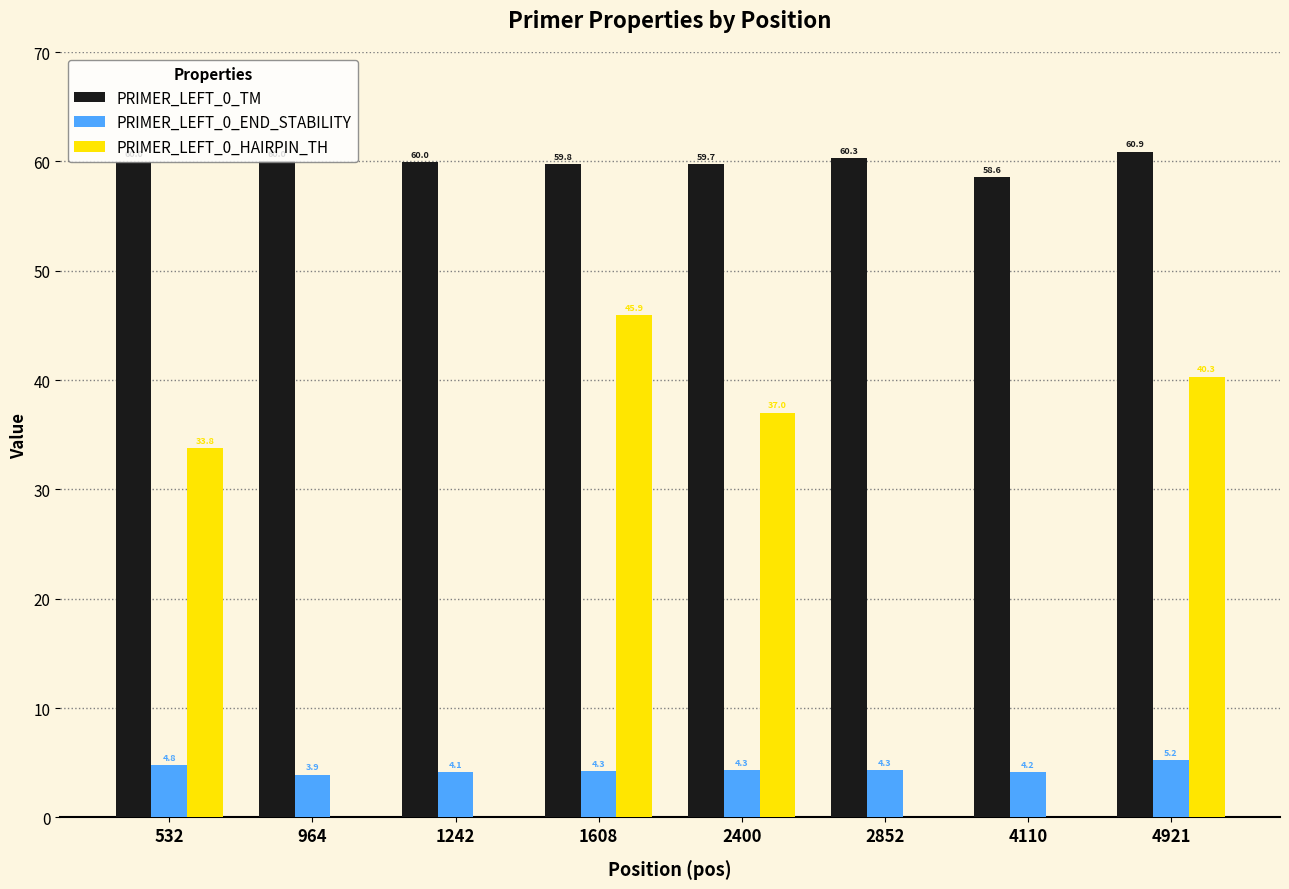

Between 1608 and 2852, which series saw the biggest shift?

PRIMER_LEFT_0_HAIRPIN_TH